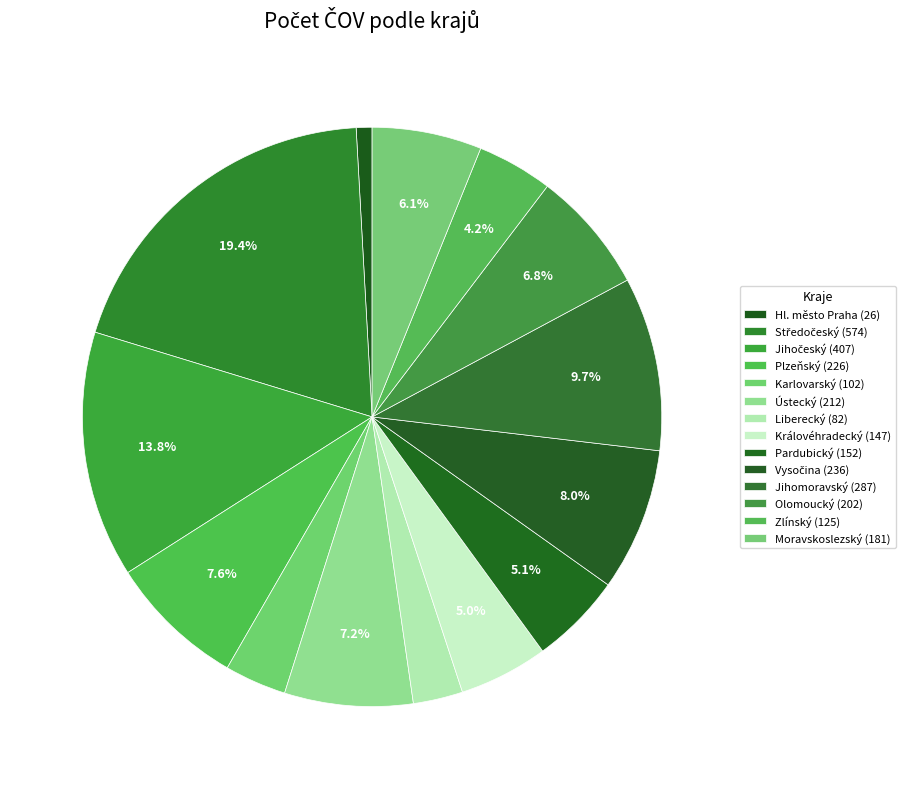

How many slices are in this pie chart?

14